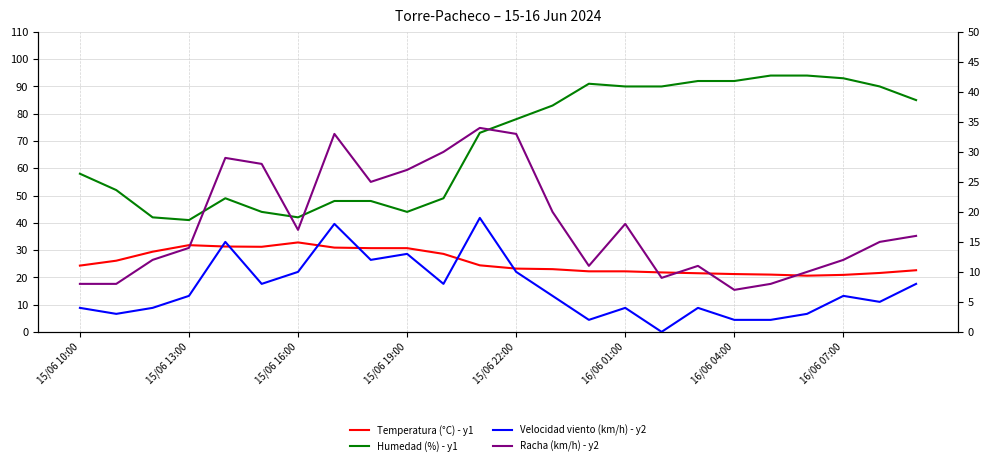

How many data points in Temperatura (°C) - y1 are above 24?

12